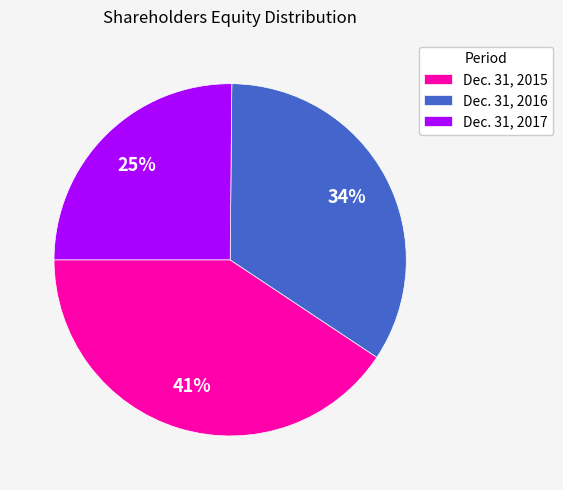

Between Dec. 31, 2017 and Dec. 31, 2015, which is larger?

Dec. 31, 2015